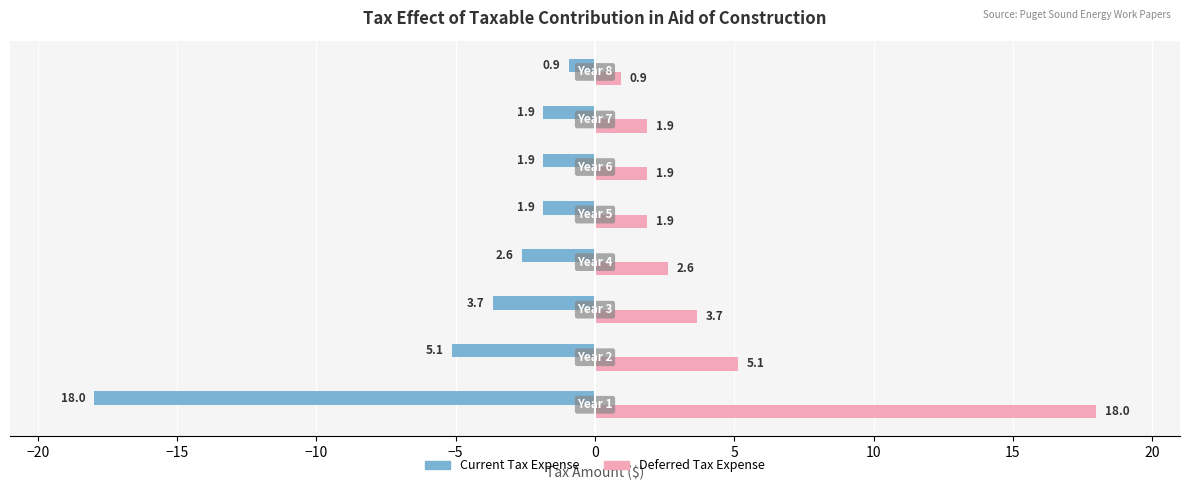

What is the minimum value shown in the chart?

-18.0